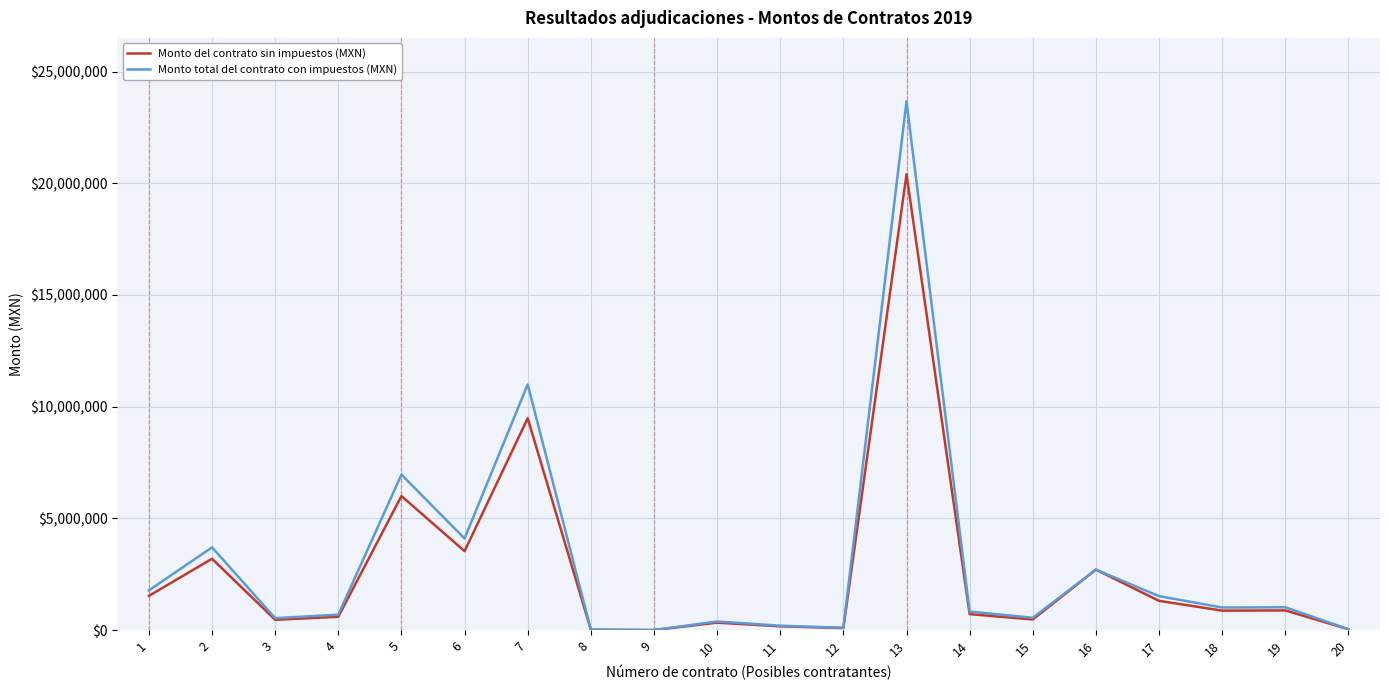

Which category has the highest value in the Monto del contrato sin impuestos (MXN) series?

13